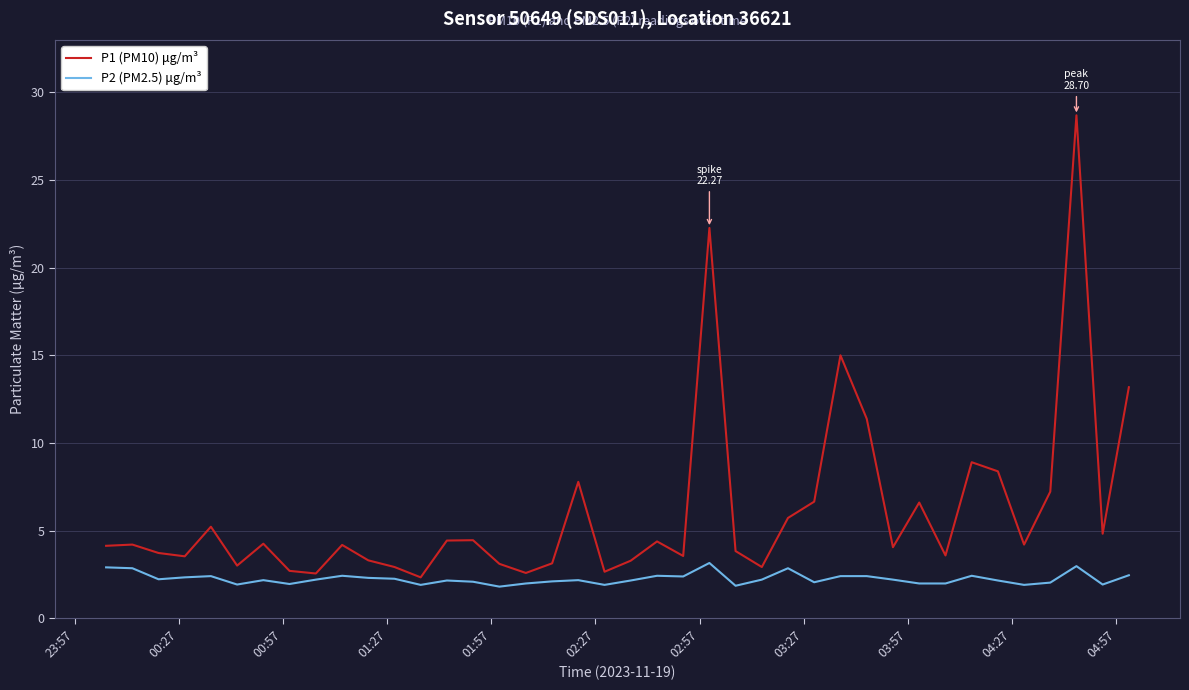

Which series has the largest total across all categories?

P1 (PM10) μg/m³